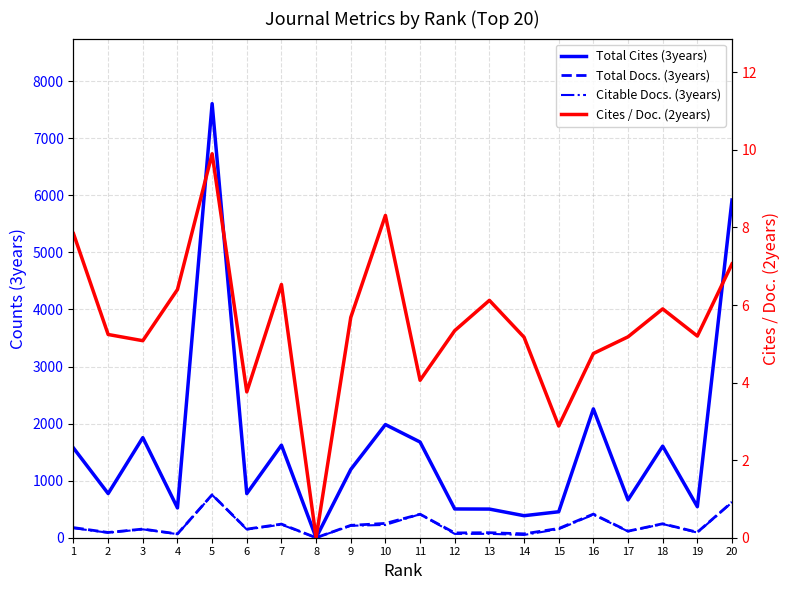

Is it true that Cites / Doc. (2years) equals 3.7 at 5?

False